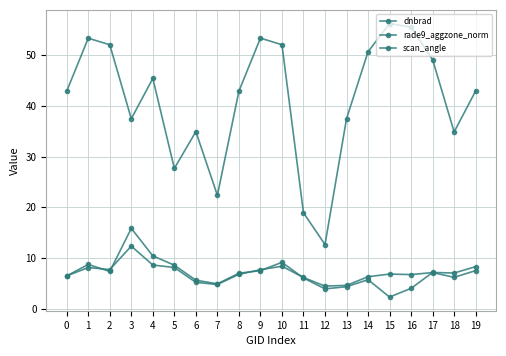

Is this an area chart (filled region under the line)?

No